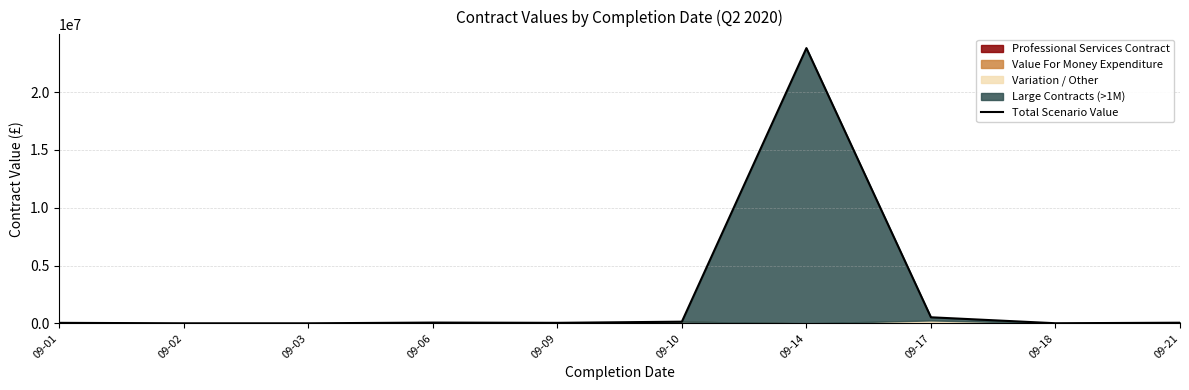

Reading right to left, extract all data points from this chart.

60708.0	15000.0	529460.0	23798979.1	150000.0	49982.4	72000.0	9850.0	9853.0	49000.0